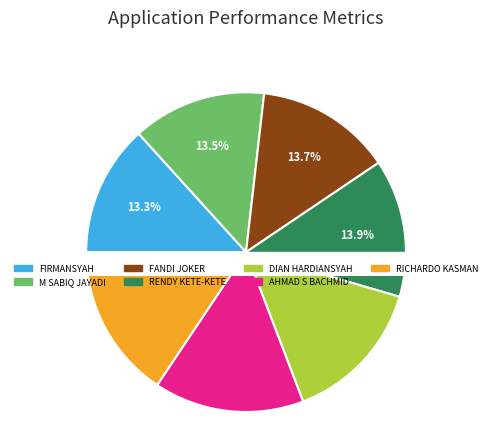

What percentage is the M SABIQ JAYADI slice, to the nearest percent?

14%